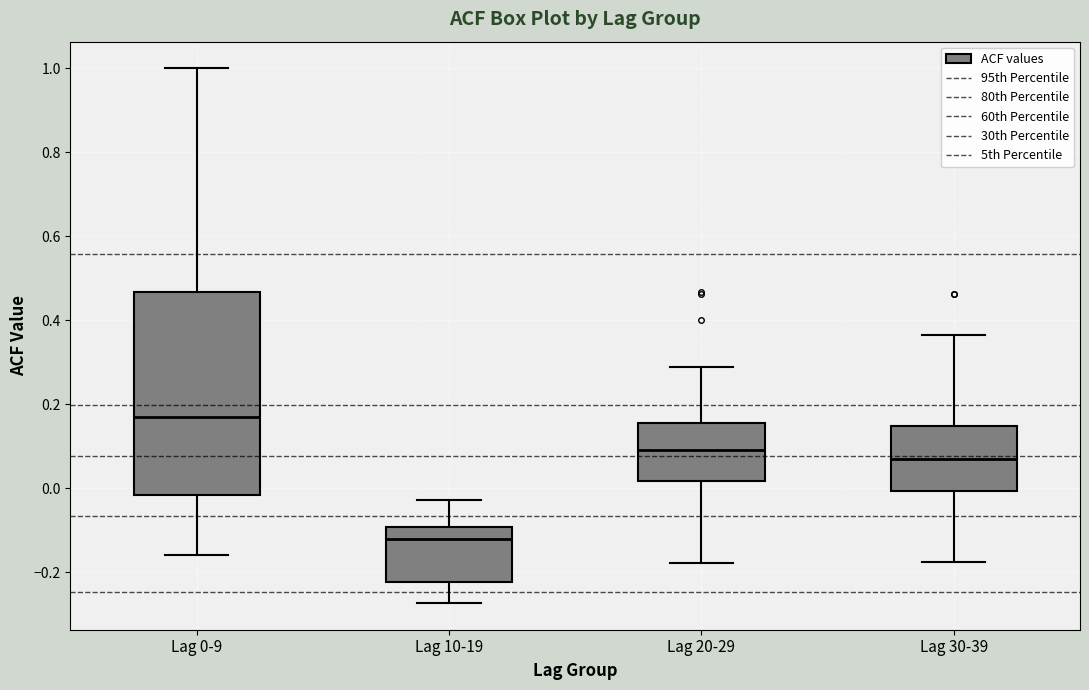

Which box is the tallest, from its lower edge to its upper edge?

Lag 0-9